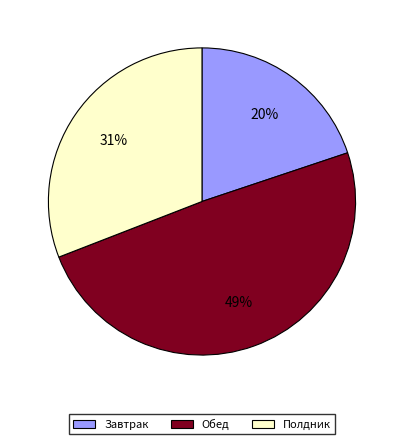

How many segments does this pie chart have?

3